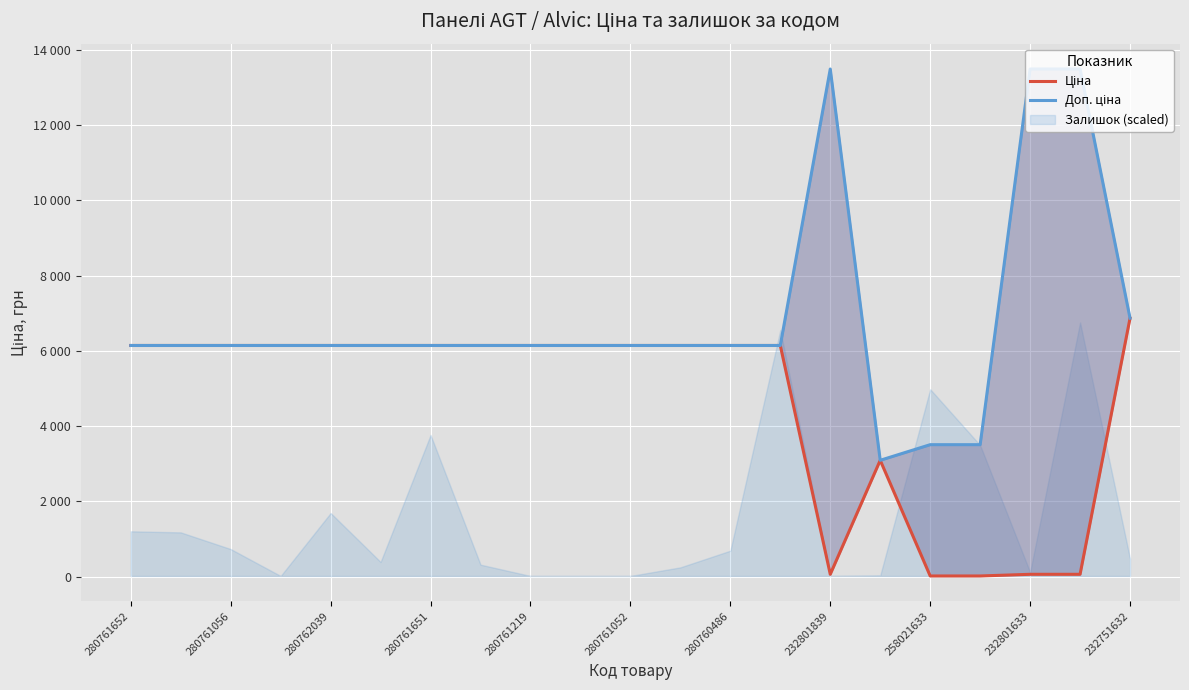

Which series has the largest total across all categories?

Доп. ціна